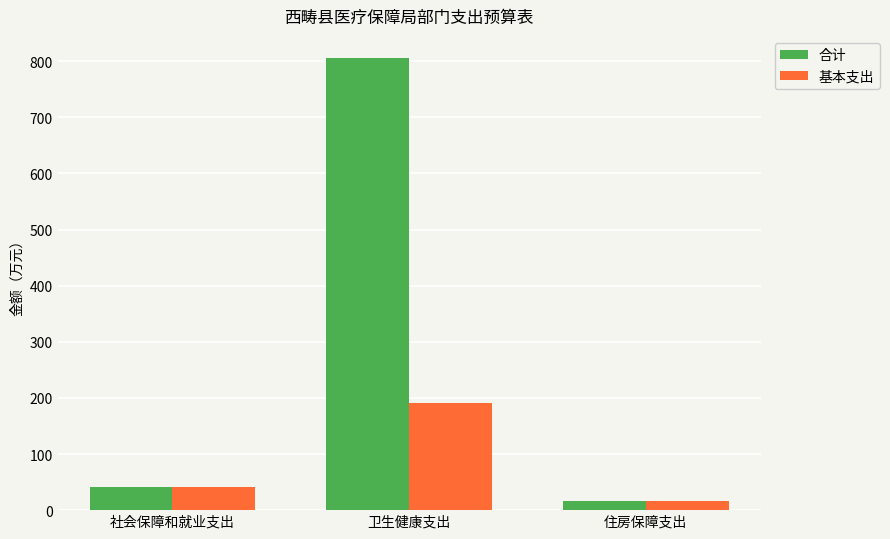

Reading left to right, what are all the values shown in this chart?

合计: 社会保障和就业支出=41.2	卫生健康支出=804.8	住房保障支出=16.3
基本支出: 社会保障和就业支出=41.2	卫生健康支出=190.1	住房保障支出=16.3